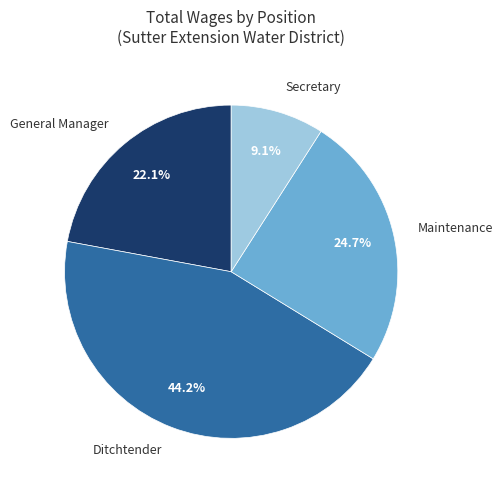

Rank the categories by value from lowest to highest.

Secretary, General Manager, Maintenance, Ditchtender